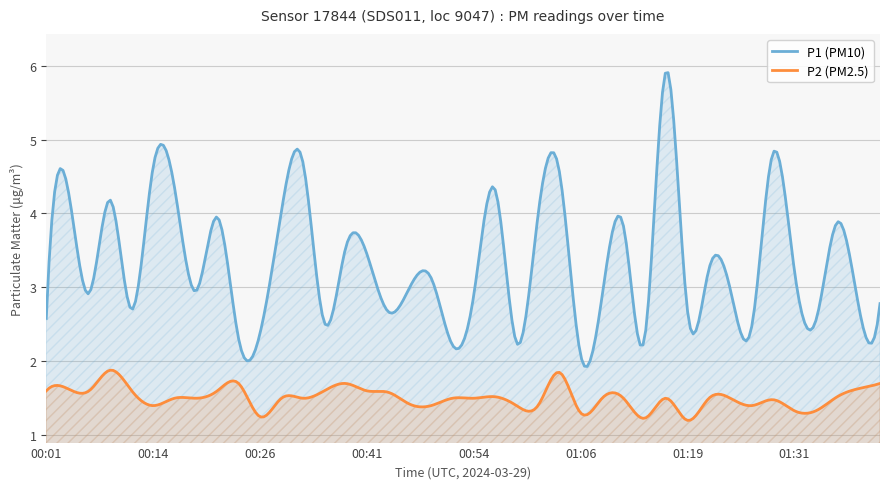

What is the average value of the P1 series?

3.3